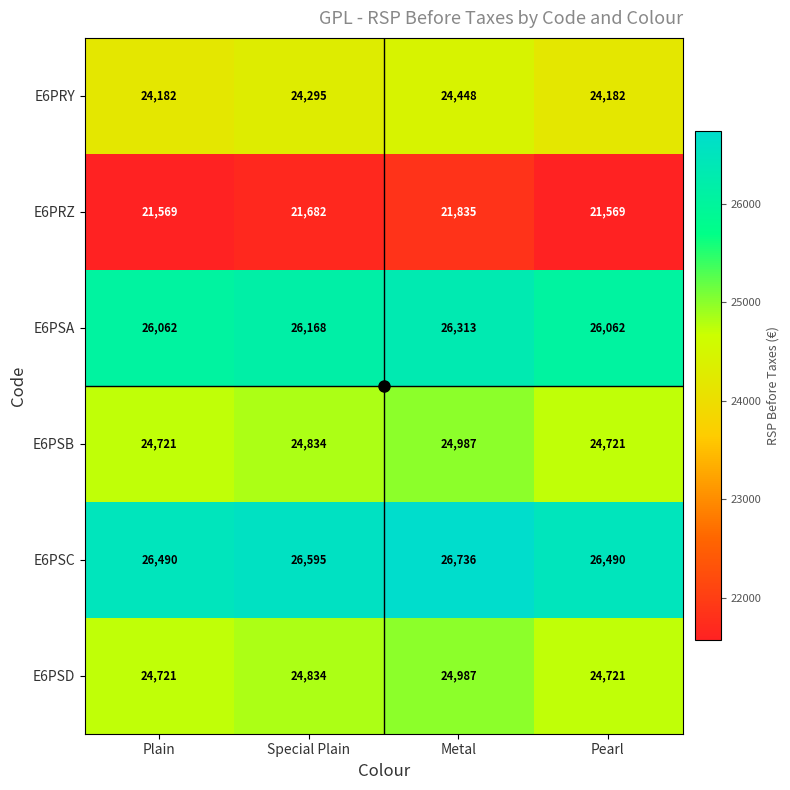

At which category is the sum across all series the highest?

Metal